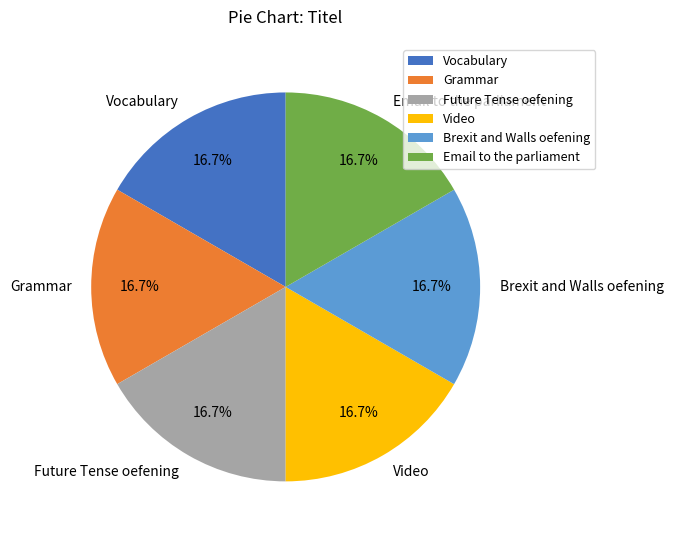

Count the number of slices in the pie.

6